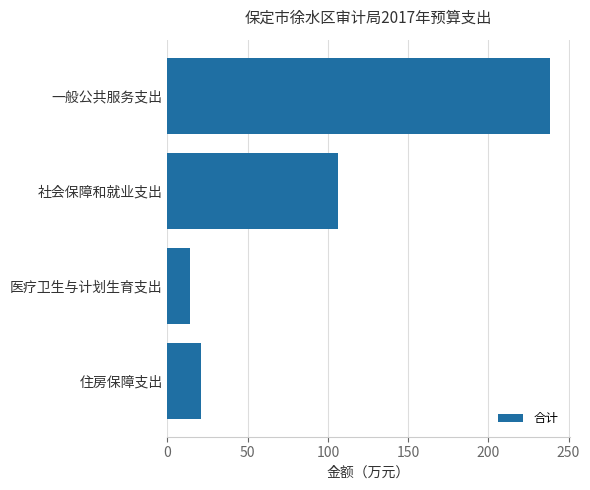

List the labels in order of value, smallest first.

医疗卫生与计划生育支出, 住房保障支出, 社会保障和就业支出, 一般公共服务支出